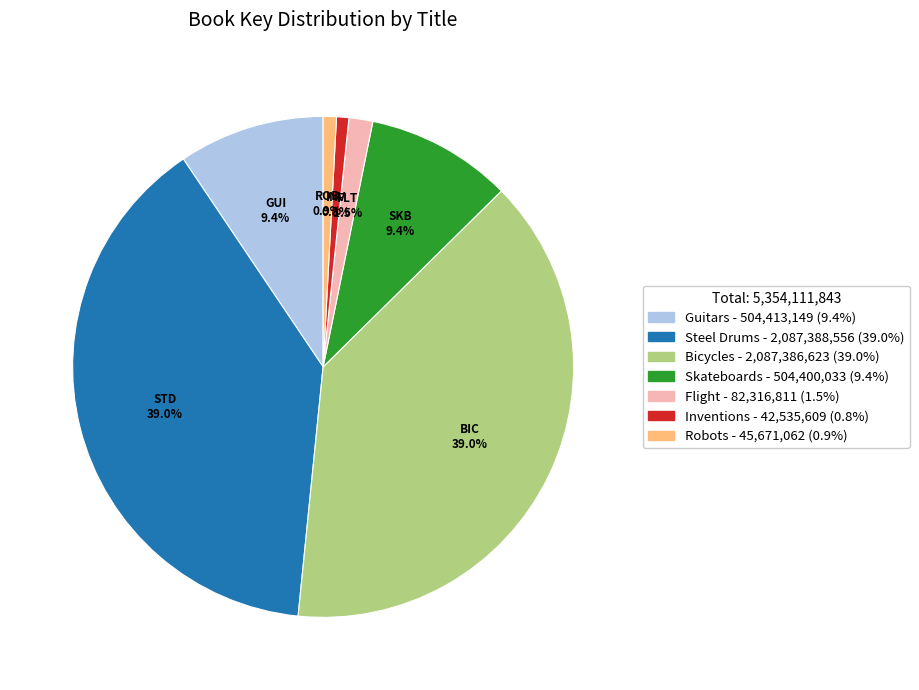

How many segments does this pie chart have?

7